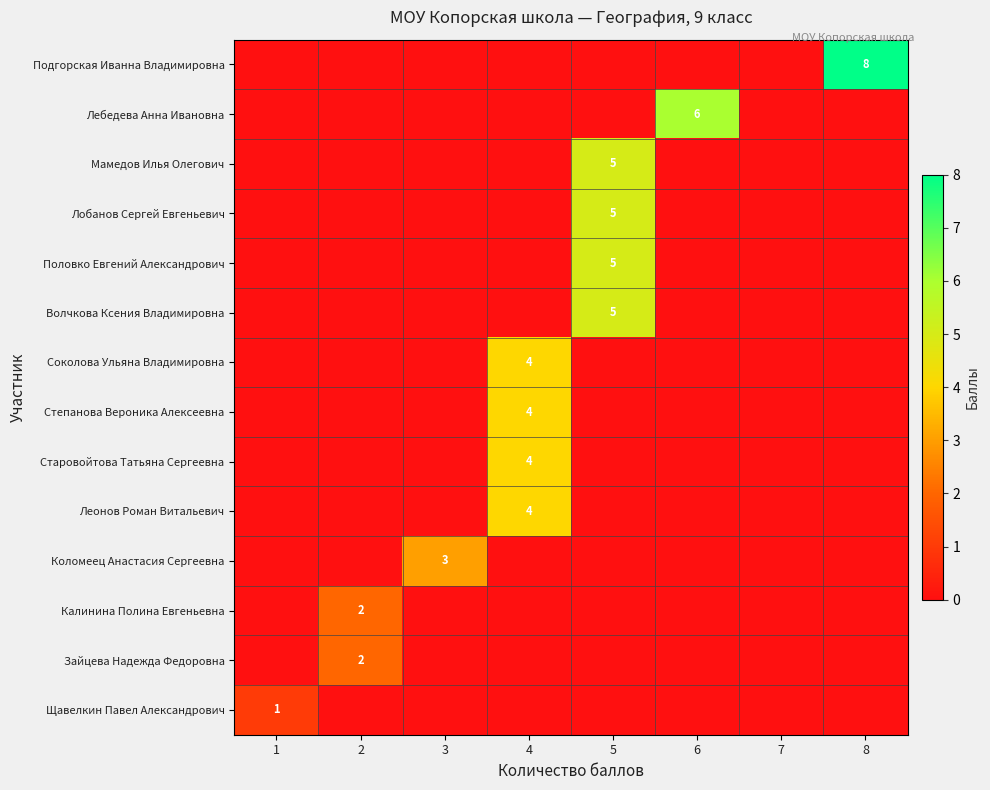

True or false: Подгорская Иванна Владимировна has a value of 8 at 8.

True